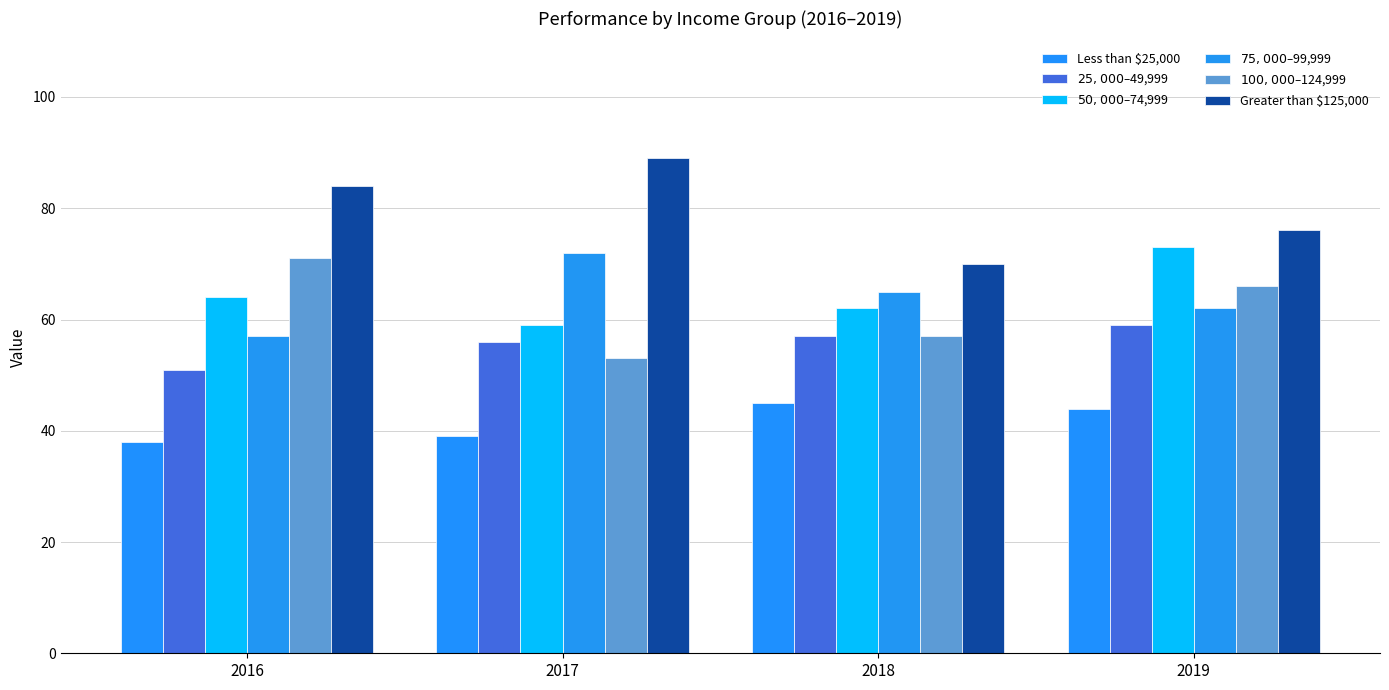

How many bars are there in total?

24